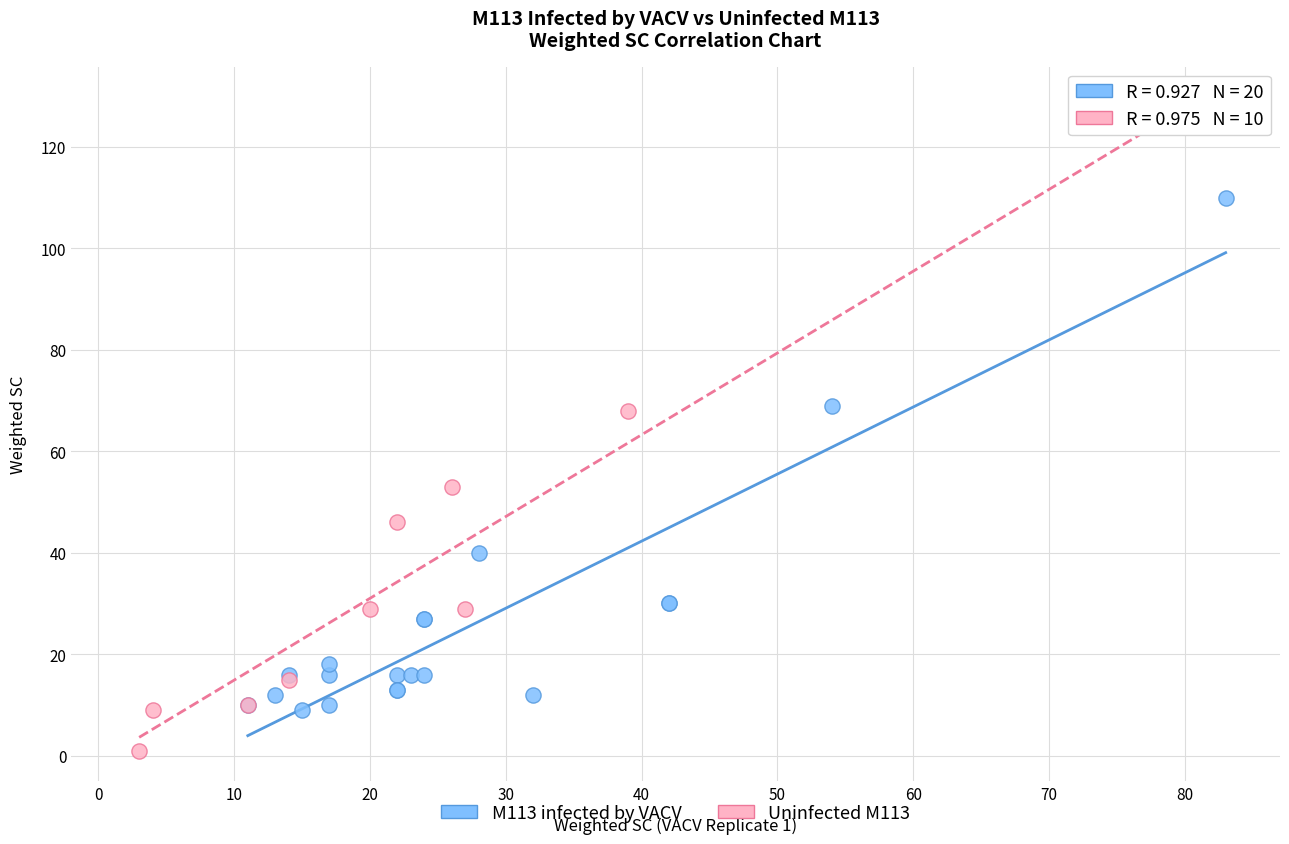

Which series has the widest spread of Y values?

Uninfected M113